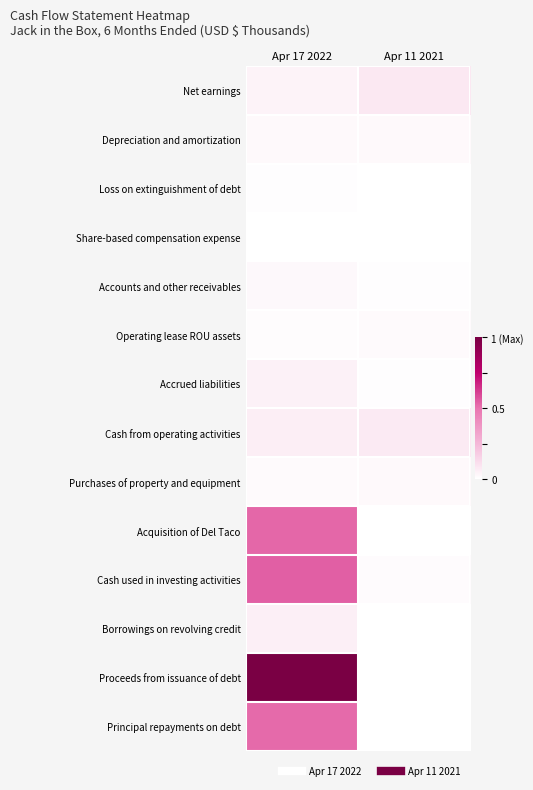

Reading left to right, list all the values displayed in this chart.

Net earnings: Apr 17 2022=0.0	Apr 11 2021=0.1
Depreciation and amortization: Apr 17 2022=0.0	Apr 11 2021=0.0
Loss on extinguishment of debt: Apr 17 2022=0.0	Apr 11 2021=0.0
Share-based compensation expense: Apr 17 2022=0.0	Apr 11 2021=0.0
Accounts and other receivables: Apr 17 2022=0.0	Apr 11 2021=0.0
Operating lease ROU assets: Apr 17 2022=0.0	Apr 11 2021=0.0
Accrued liabilities: Apr 17 2022=0.0	Apr 11 2021=0.0
Cash from operating activities: Apr 17 2022=0.1	Apr 11 2021=0.1
Purchases of property and equipment: Apr 17 2022=0.0	Apr 11 2021=0.0
Acquisition of Del Taco: Apr 17 2022=0.5	Apr 11 2021=0.0
Cash used in investing activities: Apr 17 2022=0.5	Apr 11 2021=0.0
Borrowings on revolving credit: Apr 17 2022=0.1	Apr 11 2021=0.0
Proceeds from issuance of debt: Apr 17 2022=1.0	Apr 11 2021=0.0
Principal repayments on debt: Apr 17 2022=0.5	Apr 11 2021=0.0